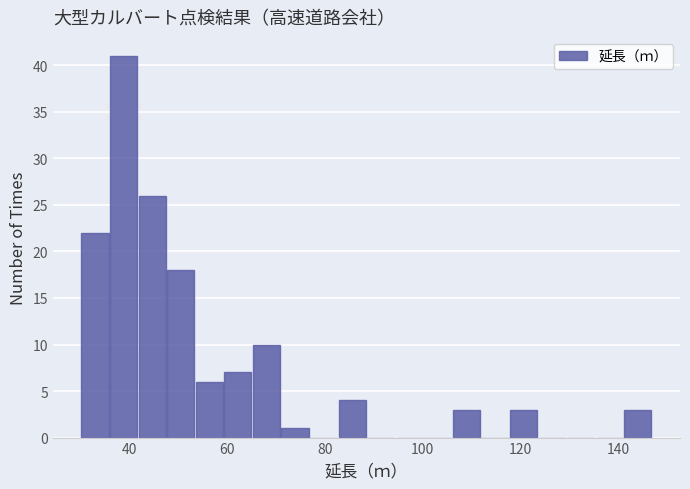

Around what value on the x-axis is the tallest bar? Give the approximate position of its centre, as read against the axis.

38